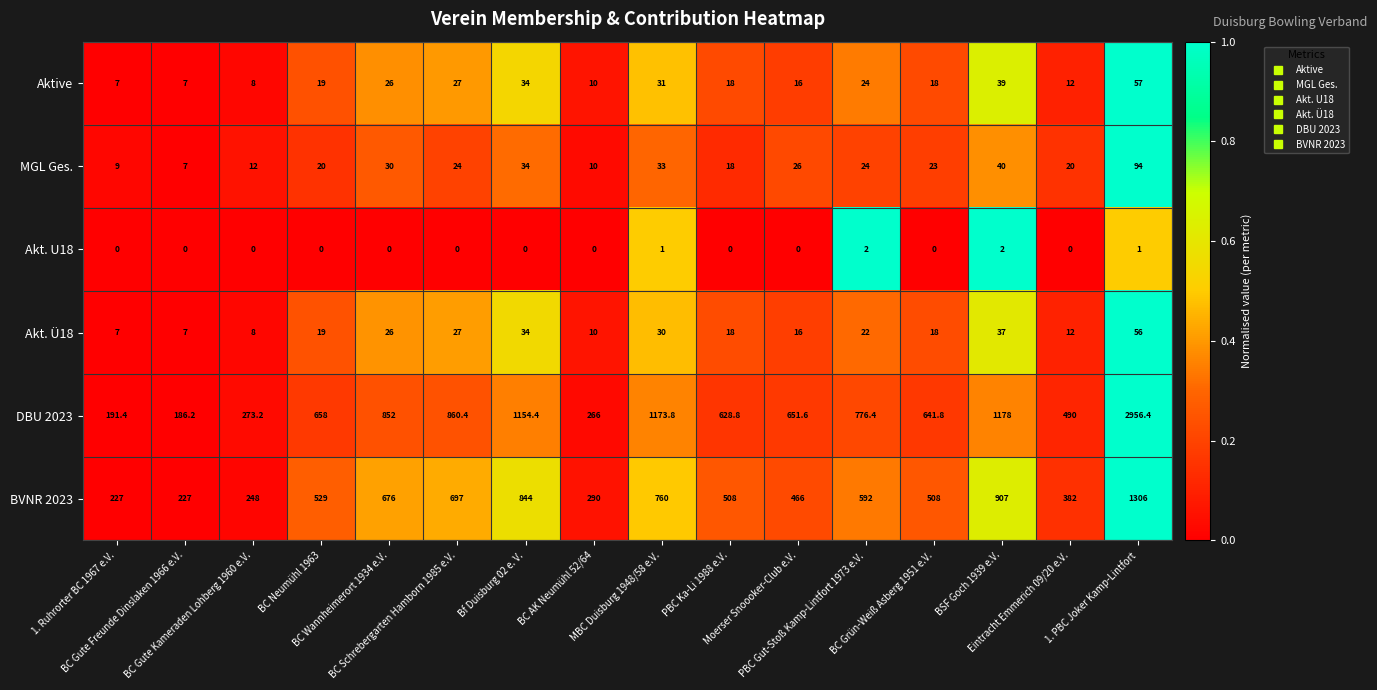

What is the difference between the maximum and minimum values in the Akt. U18 series?

2.0